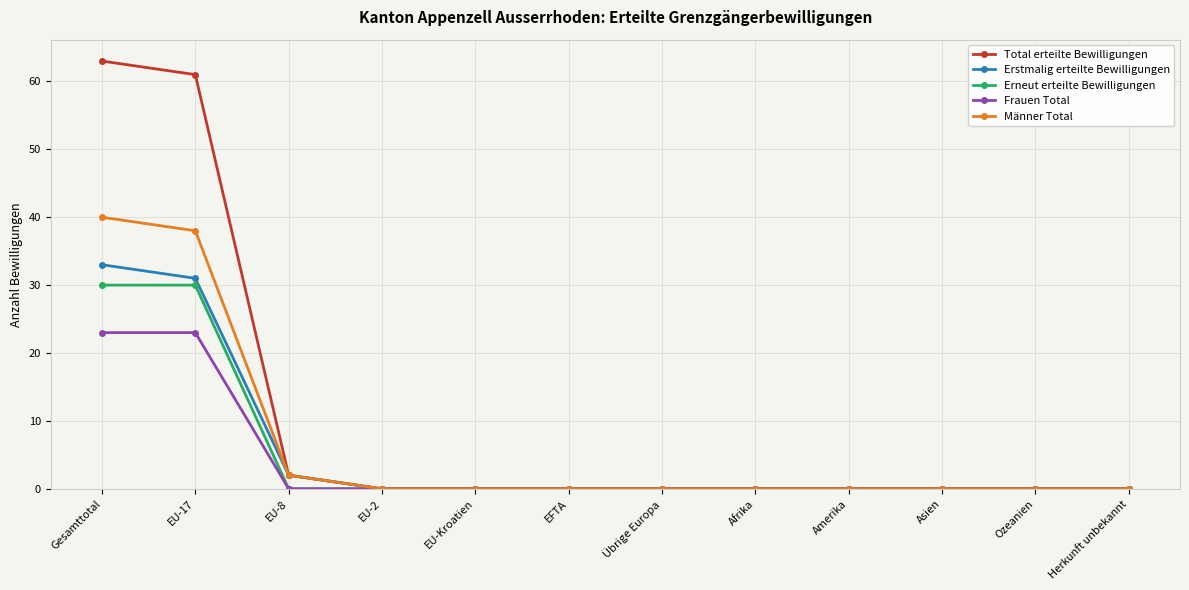

Reading right to left, what are all the values shown in this chart?

Total erteilte Bewilligungen: 0	0	0	0	0	0	0	0	0	2	61	63
Erstmalig erteilte Bewilligungen: 0	0	0	0	0	0	0	0	0	2	31	33
Erneut erteilte Bewilligungen: 0	0	0	0	0	0	0	0	0	0	30	30
Frauen Total: 0	0	0	0	0	0	0	0	0	0	23	23
Männer Total: 0	0	0	0	0	0	0	0	0	2	38	40